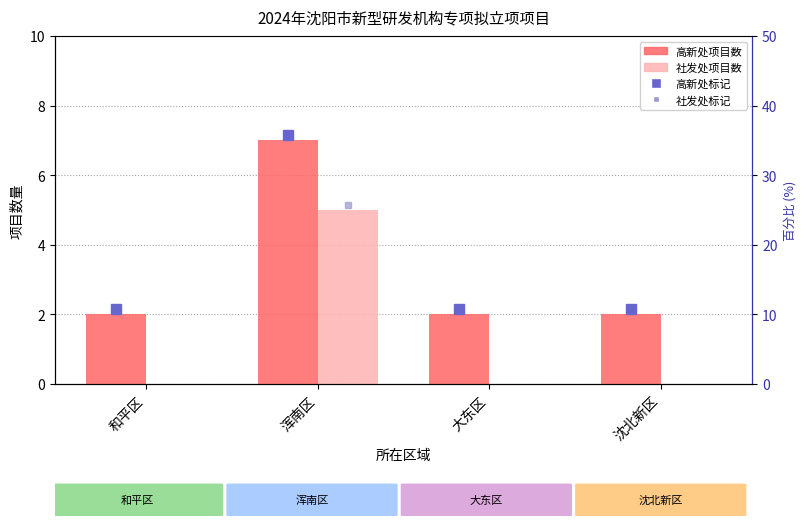

Reading right to left, list all the values displayed in this chart.

高新处: 2	2	7	2
社发处: 0	0	5	0